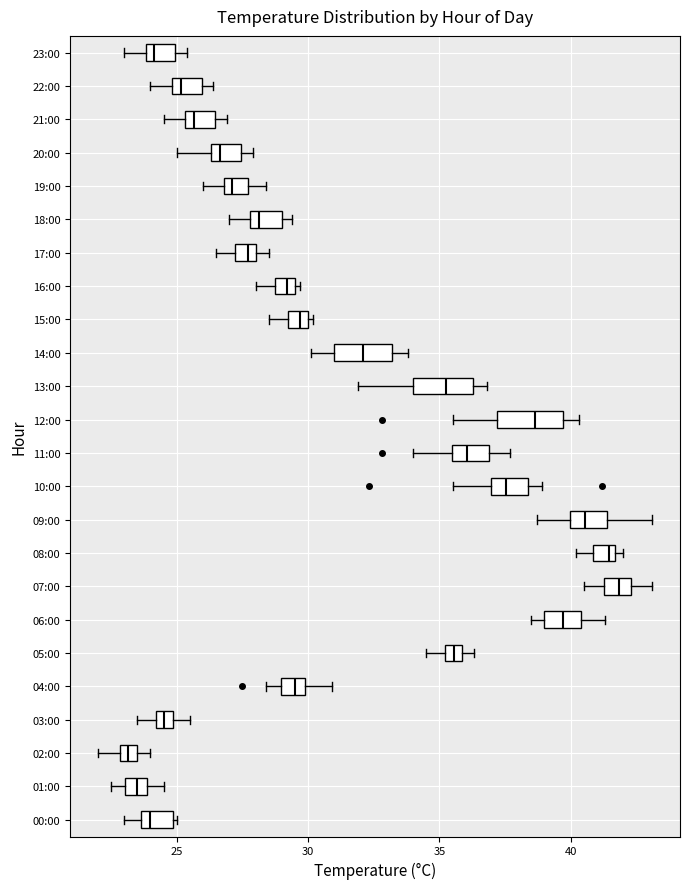

Where is the left edge of the box for 05:00 on the x-axis? The values are not printed on the chart, so give them approximately, as read against the axis.

35.0